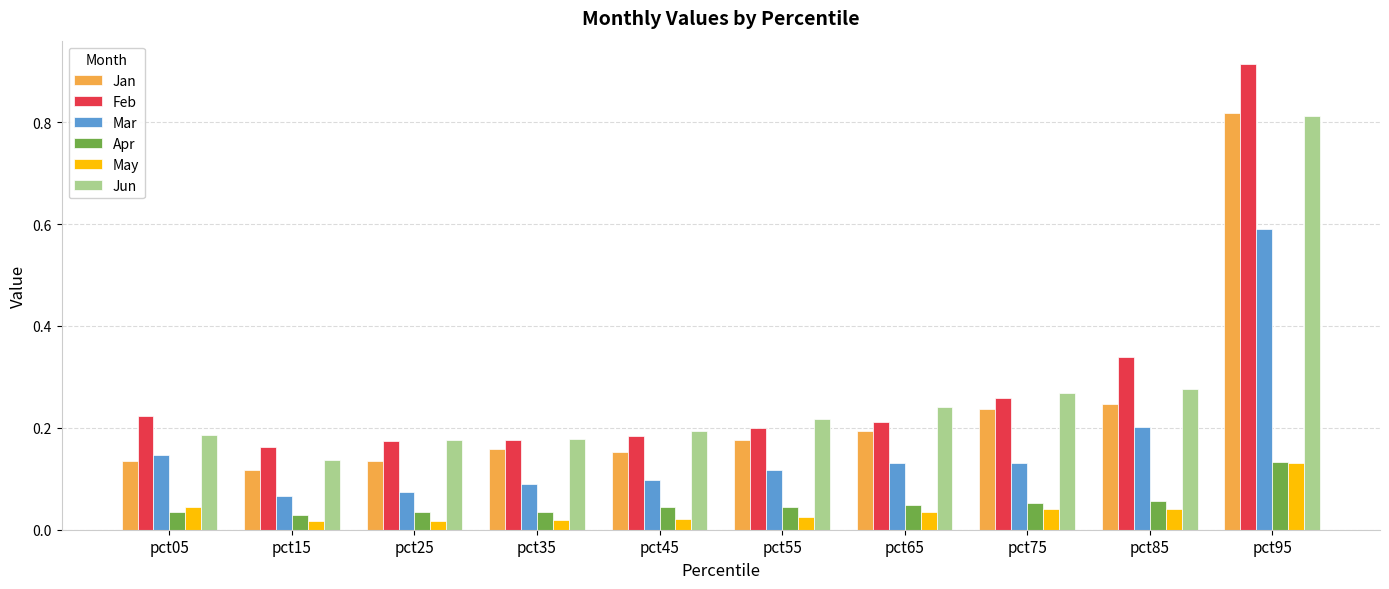

Which series has the largest total across all categories?

Feb